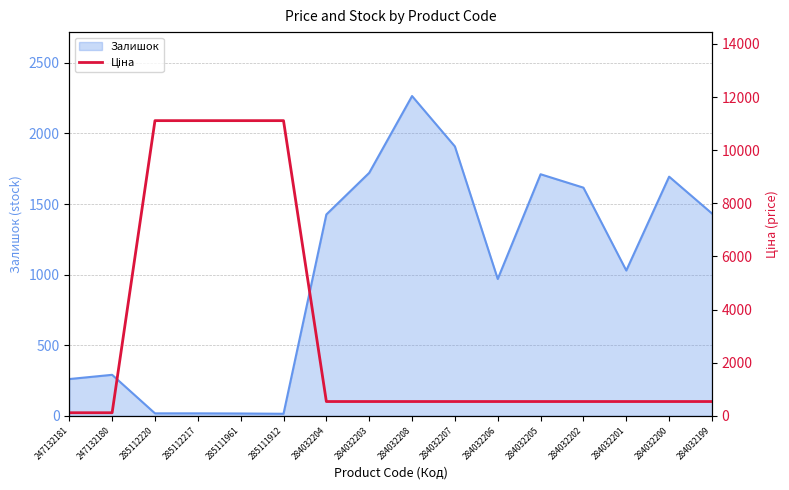

At which label is Залишок closest to 1139?

284032201